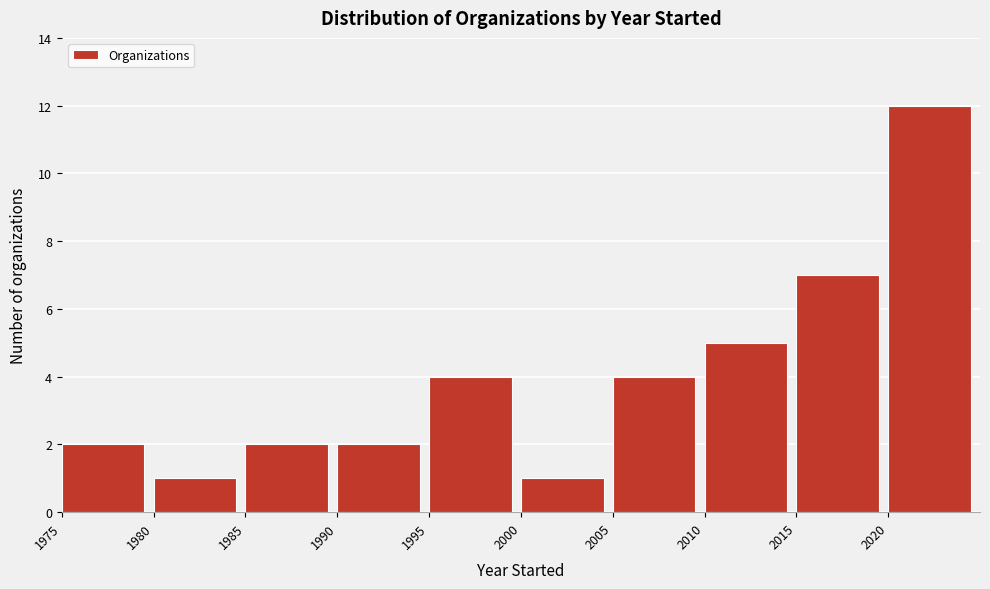

Over which range of the x-axis is the bar tallest?

2020 to 2025